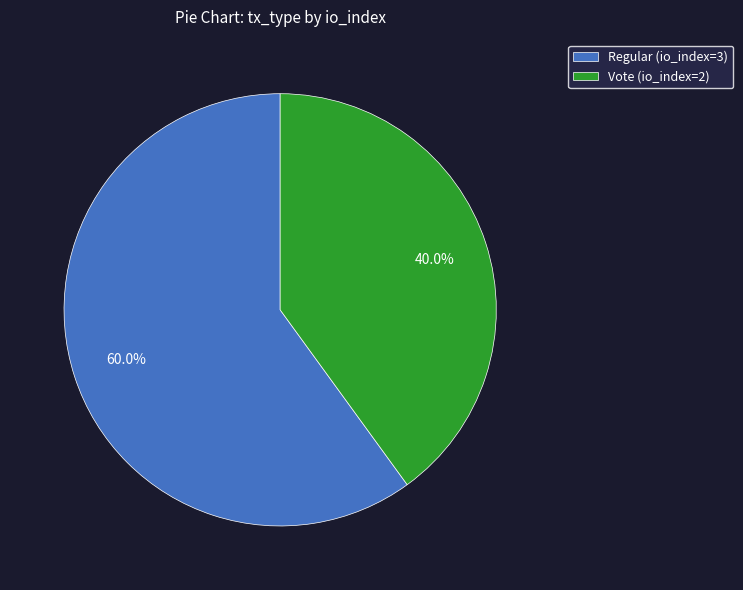

What percentage is the Vote (io_index=2) slice, to the nearest percent?

40%